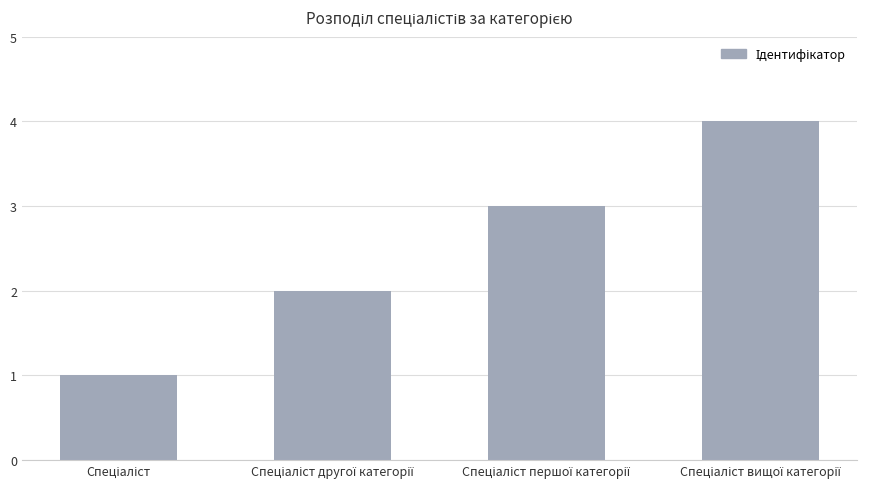

What is the difference between the maximum and second lowest values?

2